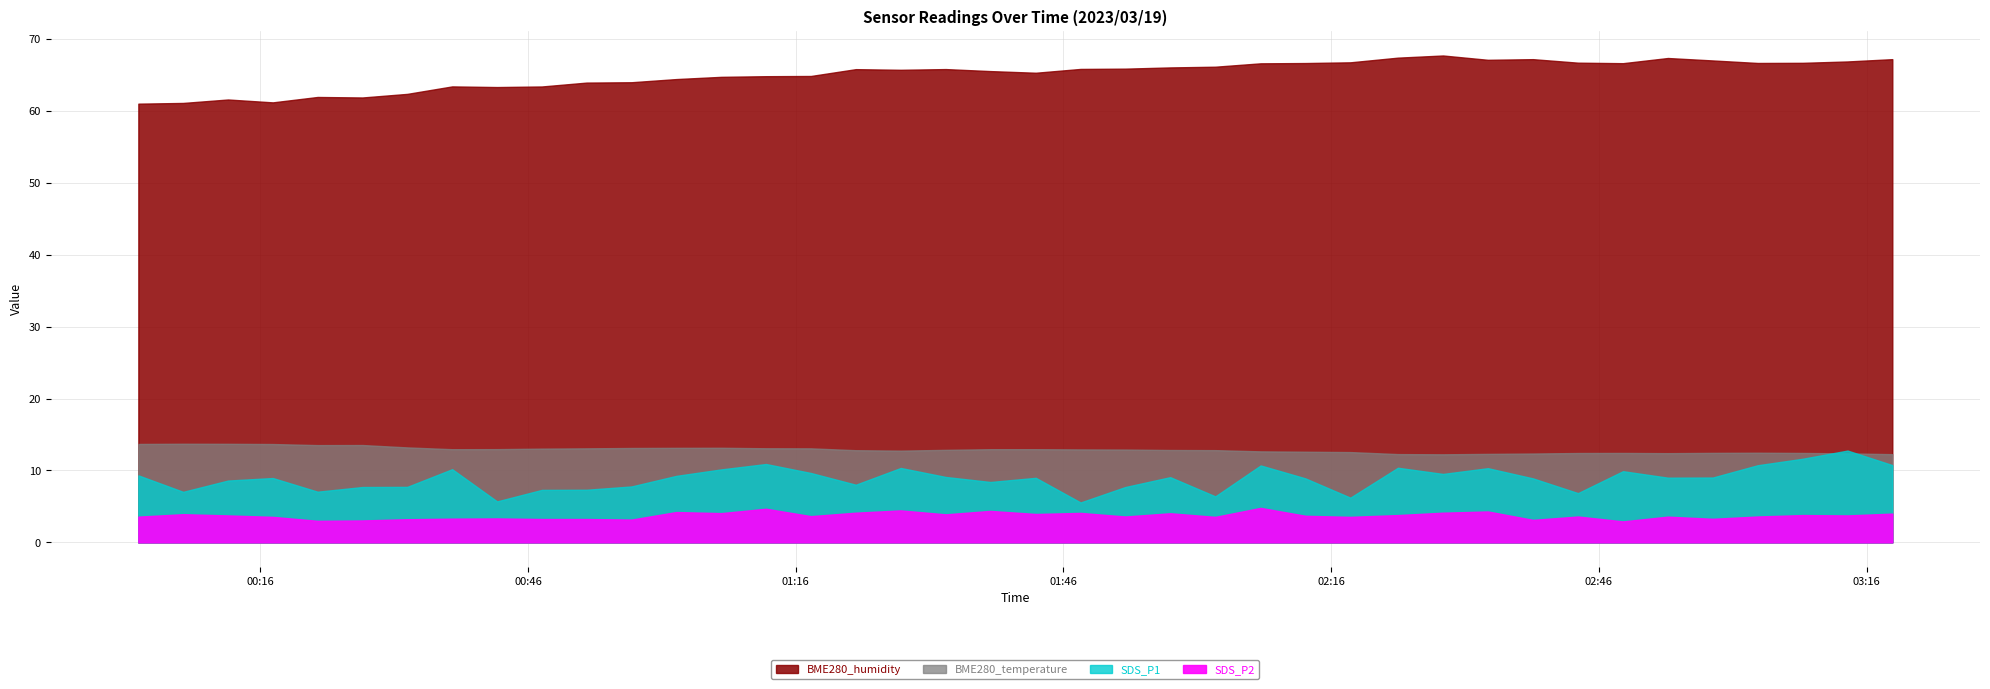

Which series has the largest total across all categories?

BME280_humidity